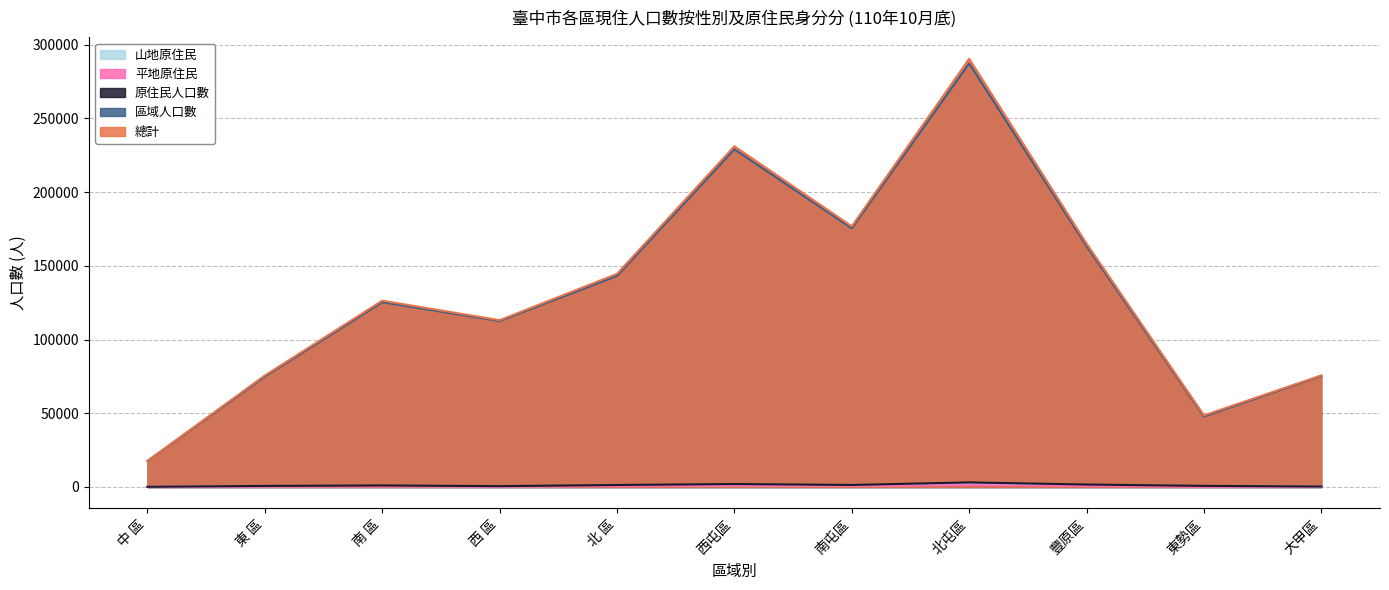

At 中 區, list the series in order from largest to smallest.

總計, 區域人口數, 原住民人口數, 山地原住民, 平地原住民